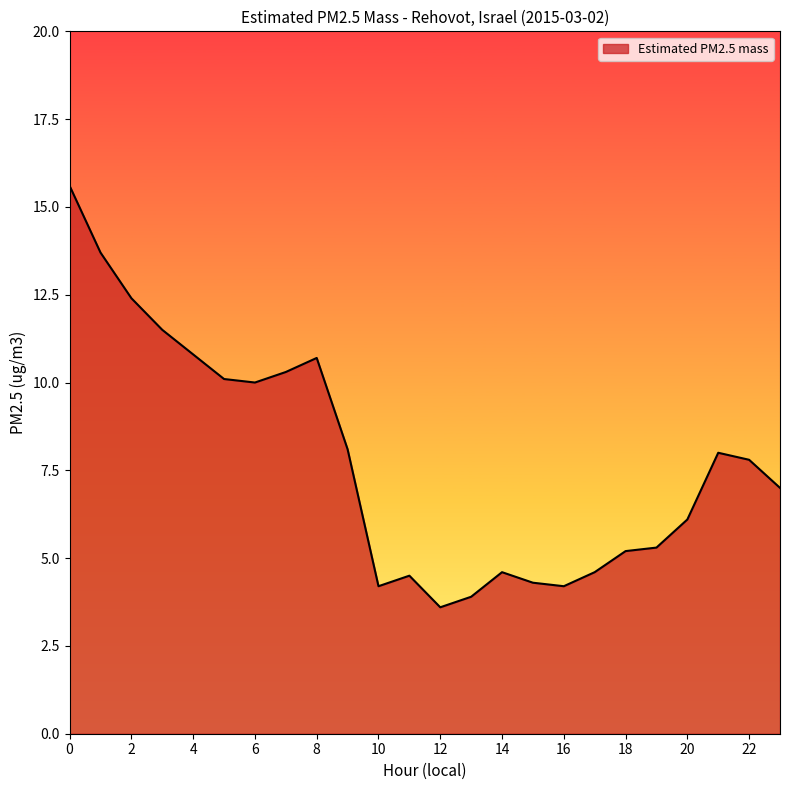

What is the maximum value shown in the chart?

15.6